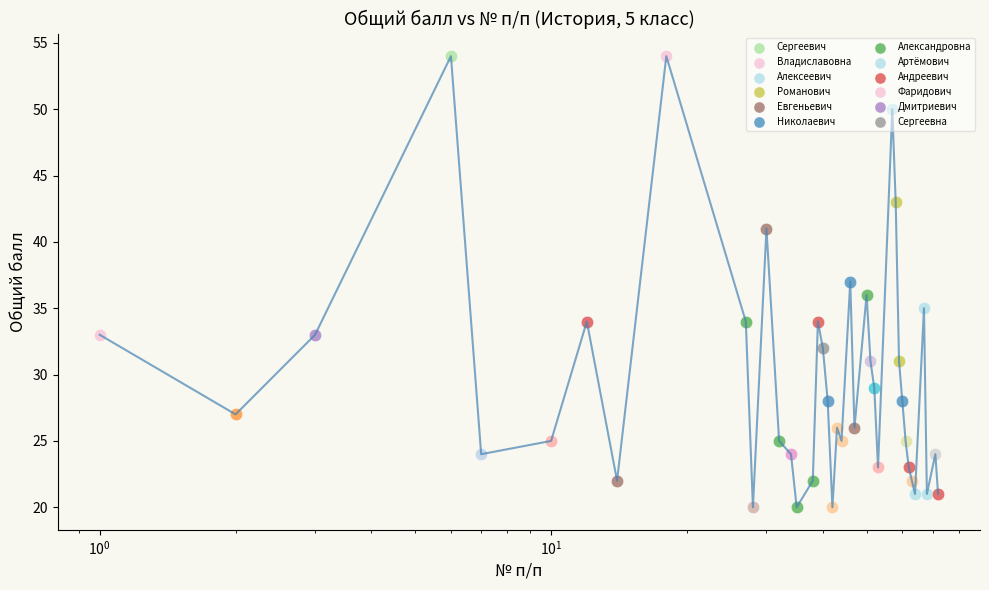

What is the difference between the maximum and minimum values?

34